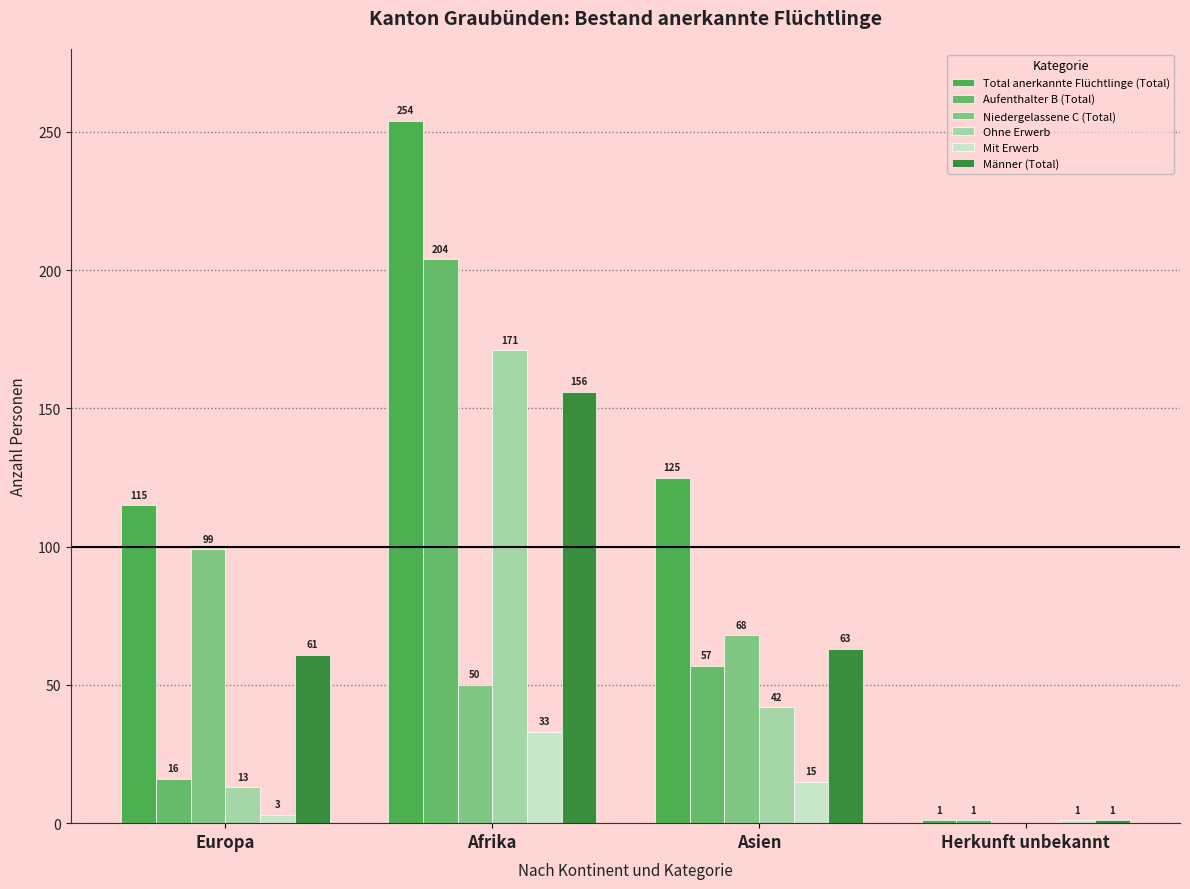

Which series has the largest total across all categories?

Total anerkannte Flüchtlinge (Total)